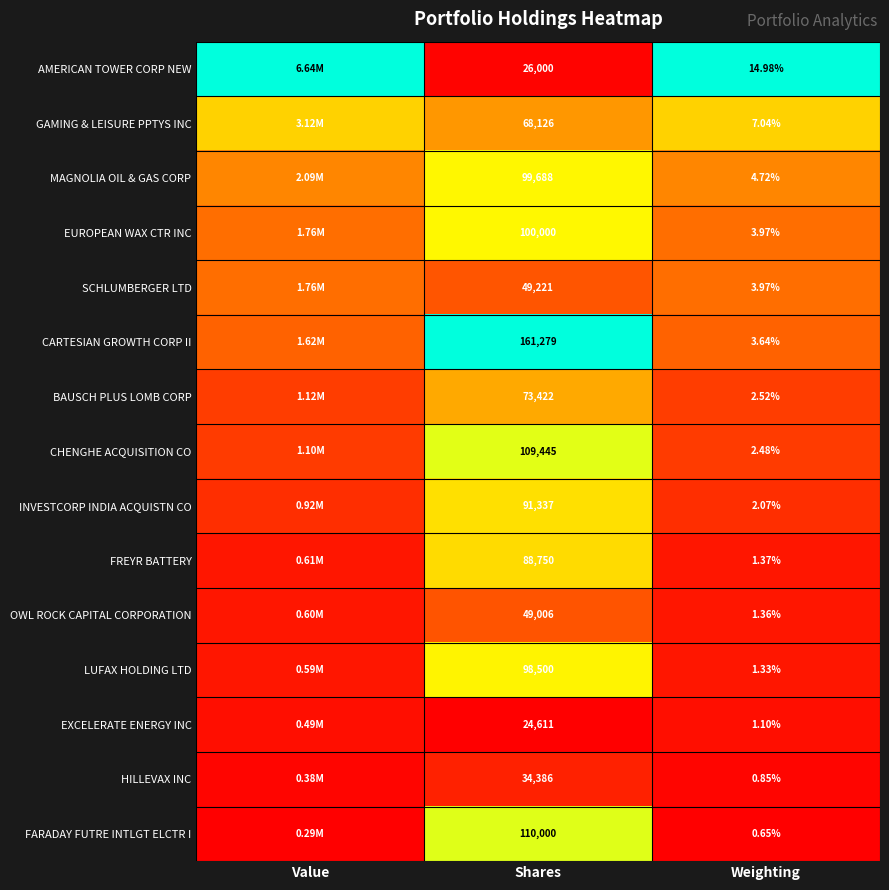

Rank the series at Shares from highest to lowest value.

CARTESIAN GROWTH CORP II, FARADAY FUTRE INTLGT ELCTR I, CHENGHE ACQUISITION CO, EUROPEAN WAX CTR INC, MAGNOLIA OIL & GAS CORP, LUFAX HOLDING LTD, INVESTCORP INDIA ACQUISTN CO, FREYR BATTERY, BAUSCH PLUS LOMB CORP, GAMING & LEISURE PPTYS INC, SCHLUMBERGER LTD, OWL ROCK CAPITAL CORPORATION, HILLEVAX INC, AMERICAN TOWER CORP NEW, EXCELERATE ENERGY INC